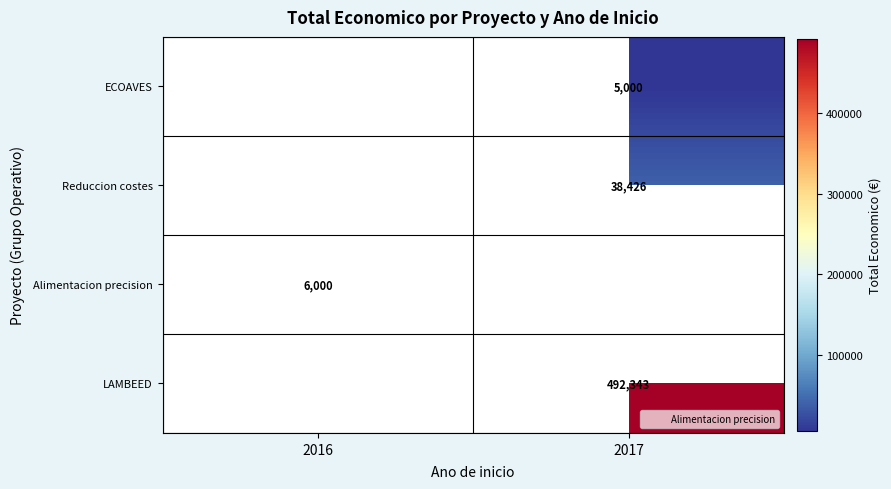

Rank the series by their maximum value, from lowest to highest.

ECOAVES, Alimentacion precision, Reduccion costes, LAMBEED